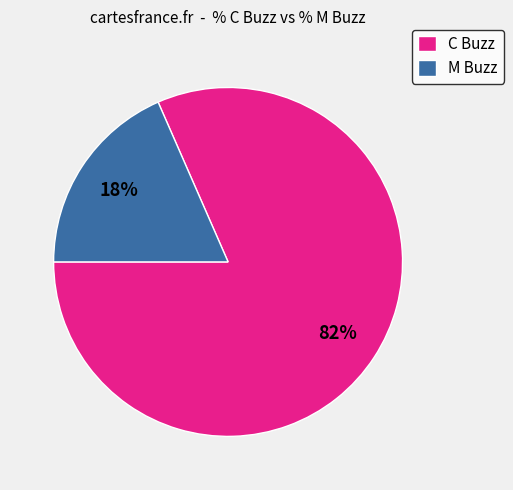

Which has a higher value, C Buzz or M Buzz?

C Buzz